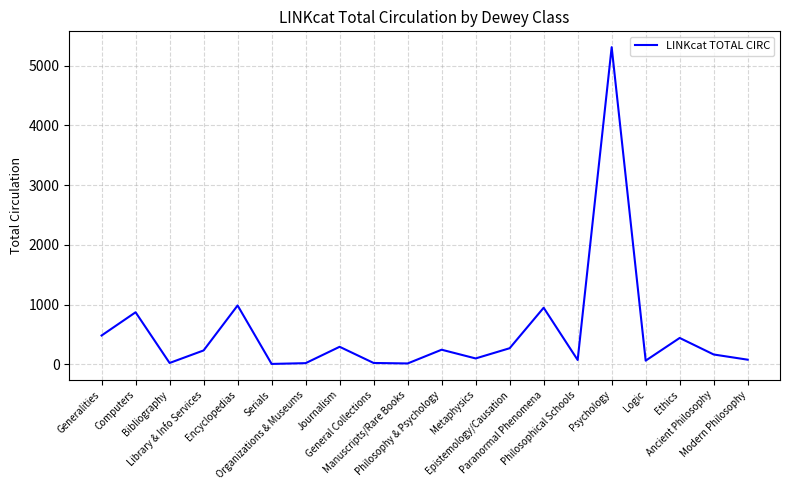

How many lines are shown in the chart?

1